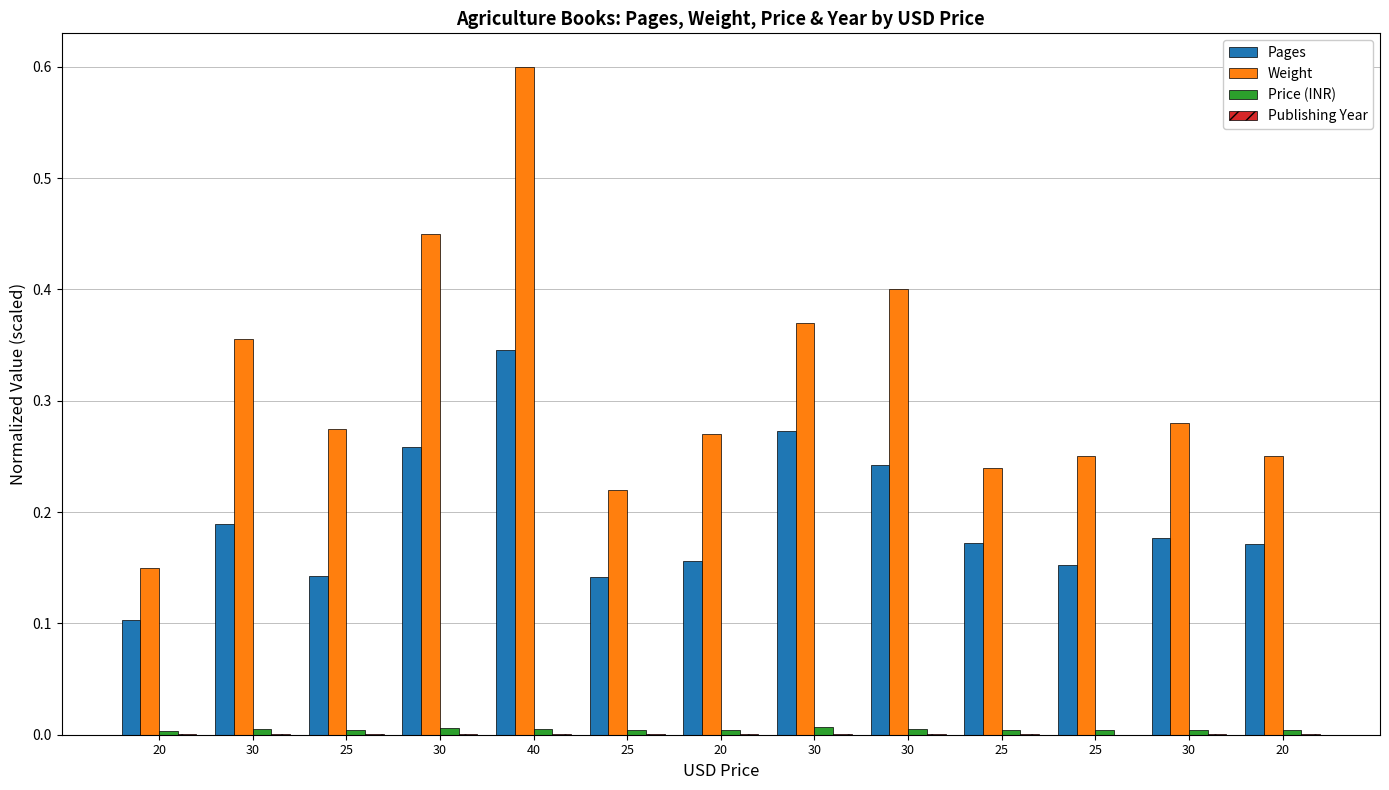

What is the label of the 13th bar from the left?

20